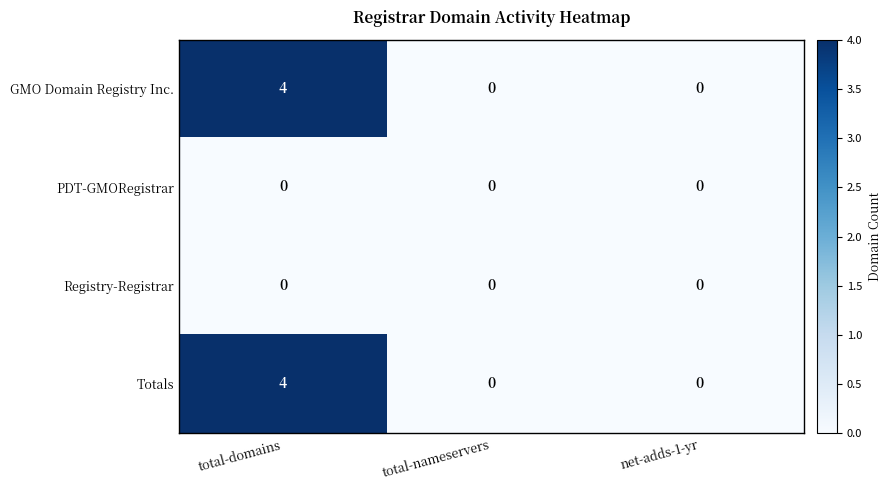

What value does the Totals series have at total-domains?

4